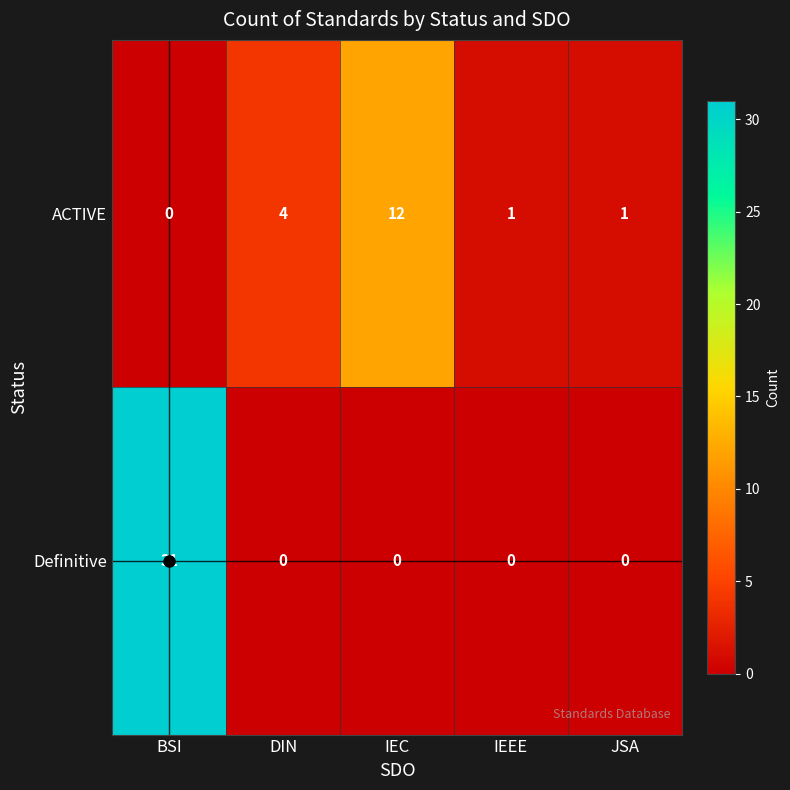

What is the total value across all series at IEC?

12